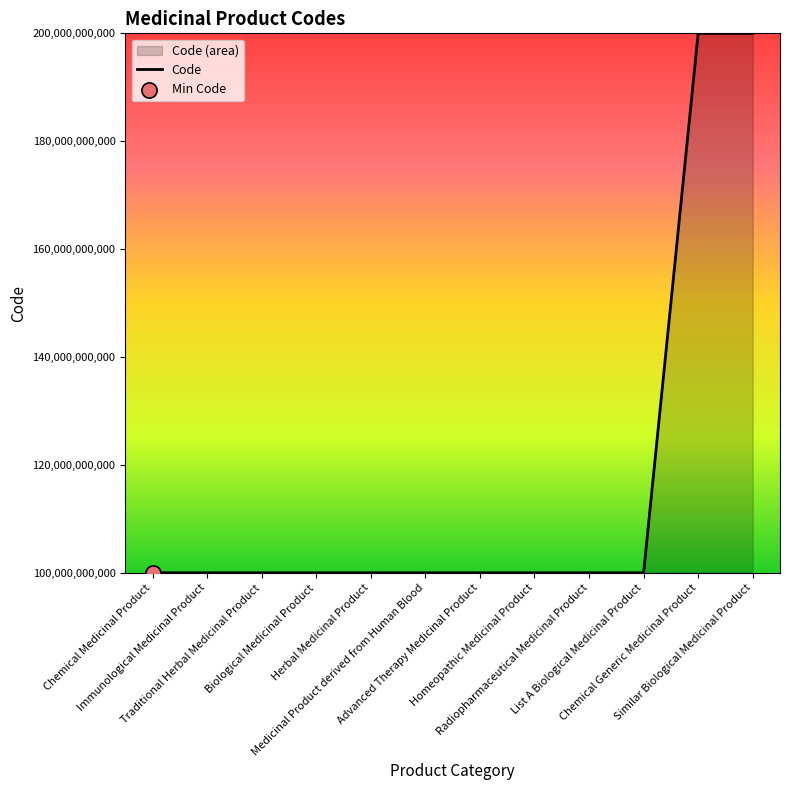

What is the change in value from Traditional Herbal Medicinal Product to Biological Medicinal Product?

+1